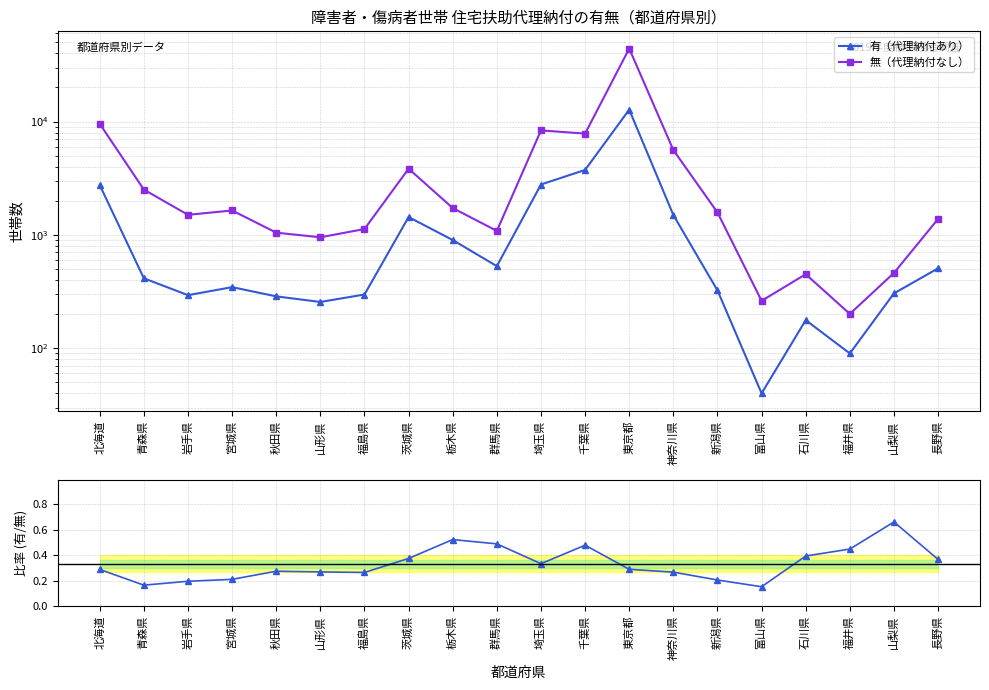

Which series has the largest range (max minus min)?

無（代理納付なし）